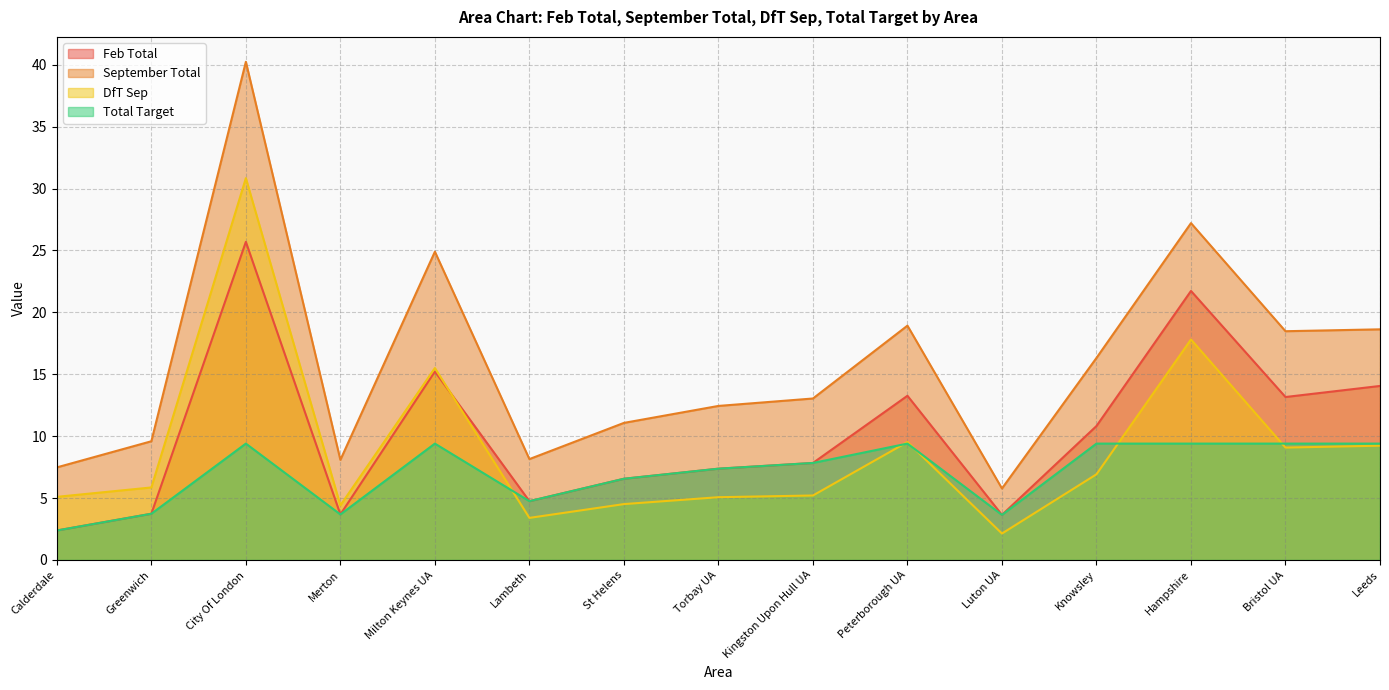

Count the number of categories in the chart.

15